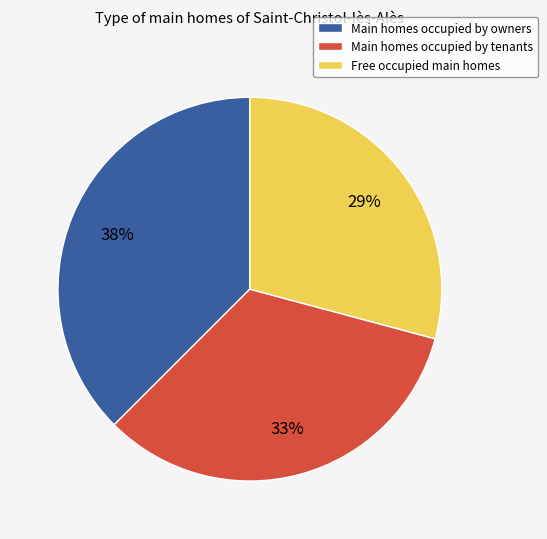

Is there a majority slice in this chart?

No